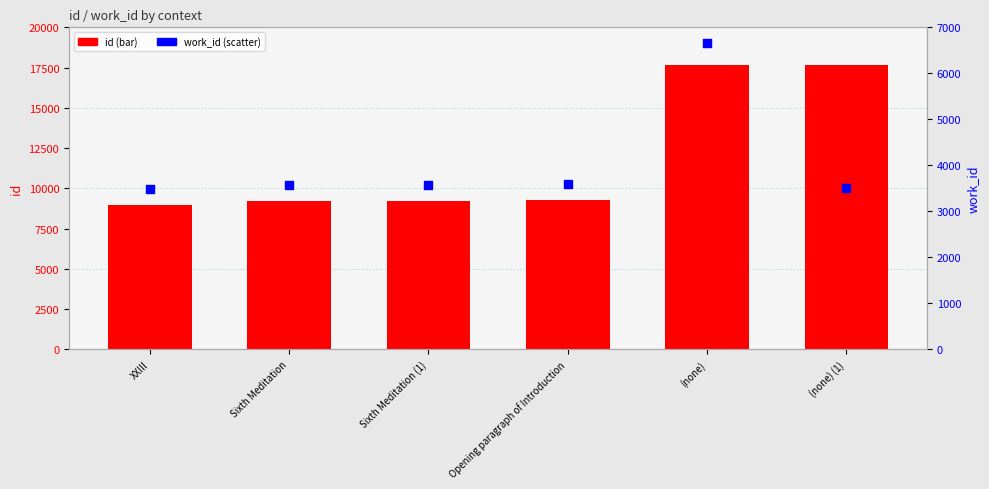

Which series contains the highest Y value?

id